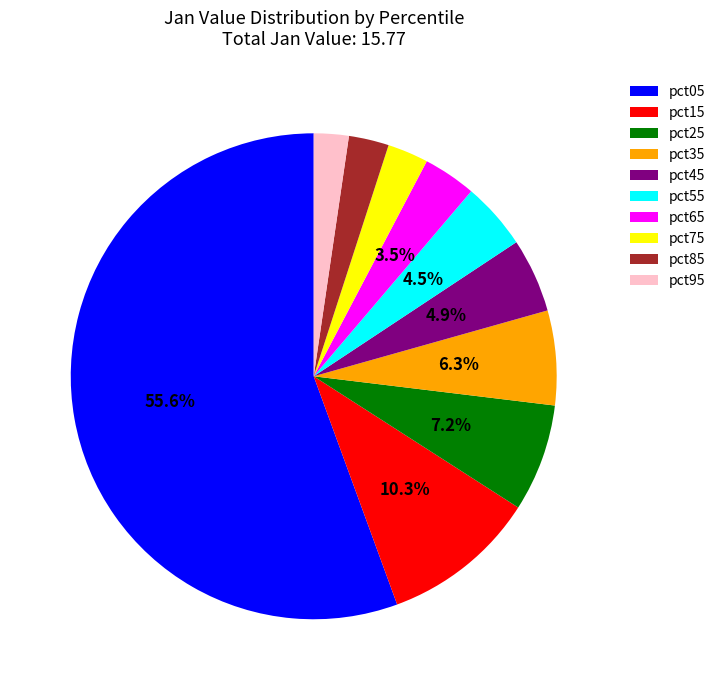

How much of the chart is everything except pct05?

44.4%